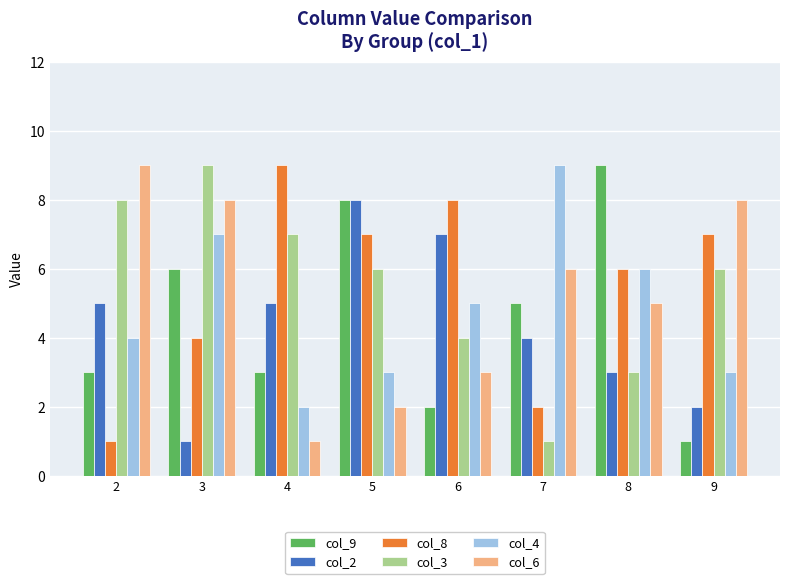

How many categories are shown in the chart?

8